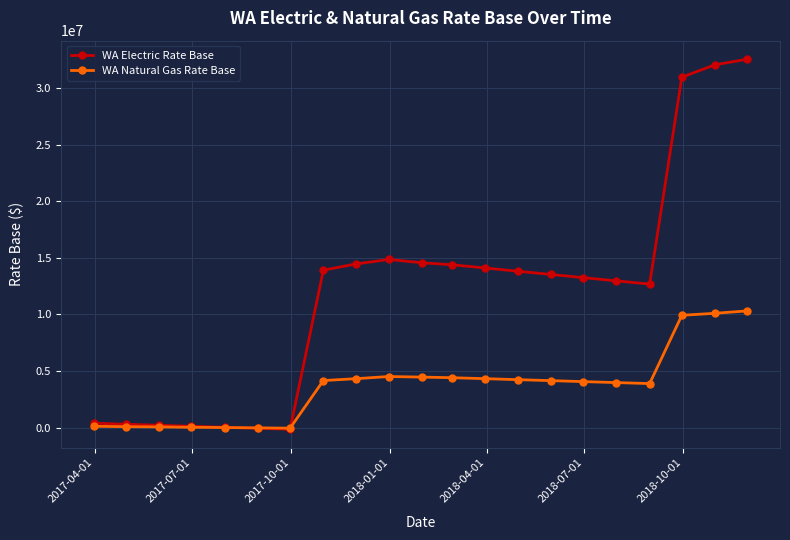

Which series has the largest total across all categories?

WA Electric Rate Base